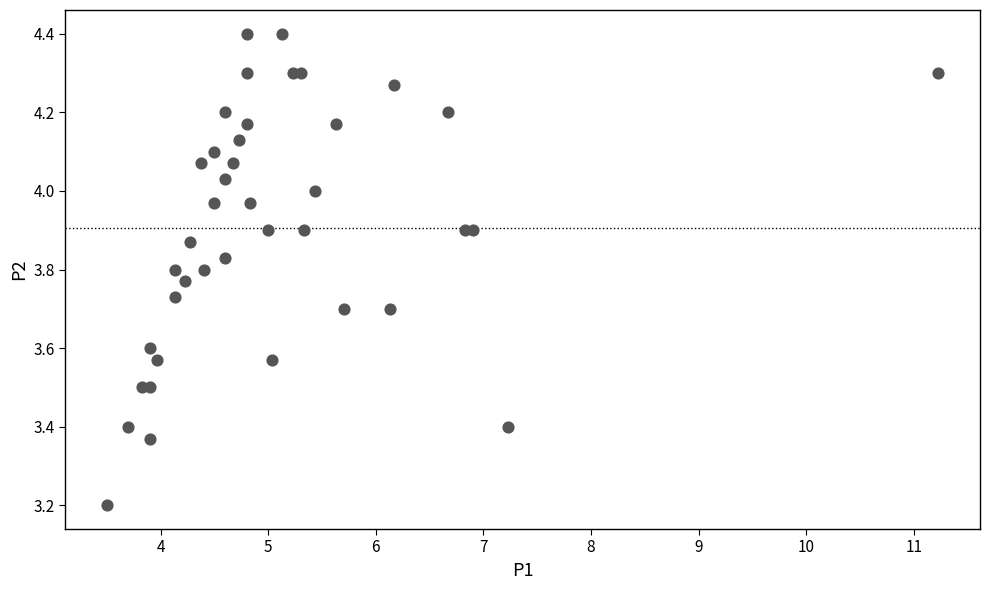

What Y value in the scatter plot is closest to 3?

3.2